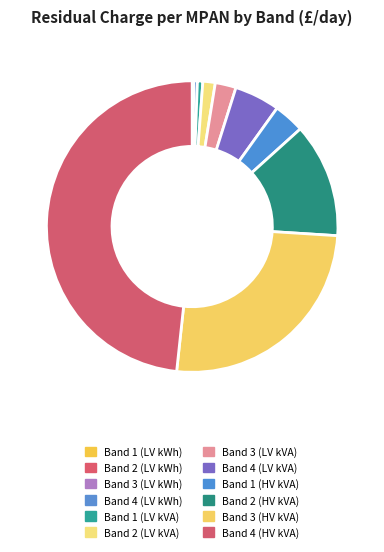

To the nearest percent, what is the difference between the largest and smallest slice percentages?

48%